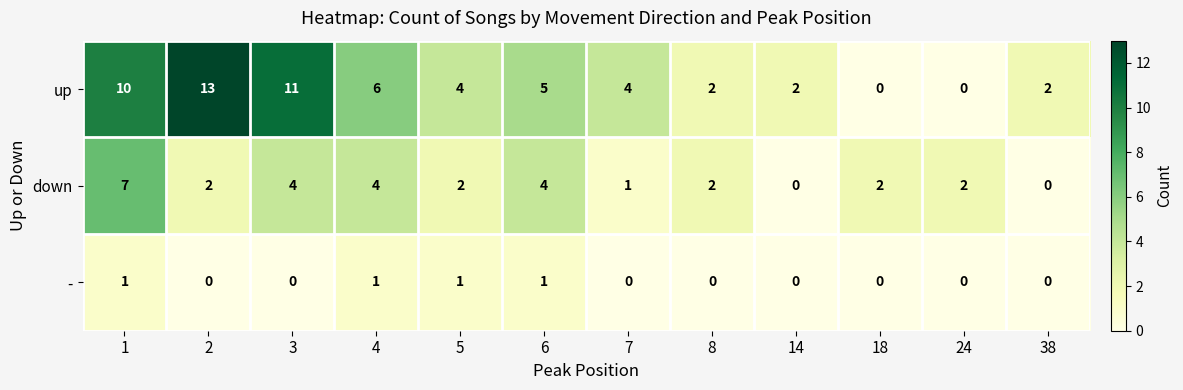

What is the approximate value of up at 5, to the nearest 5?

5